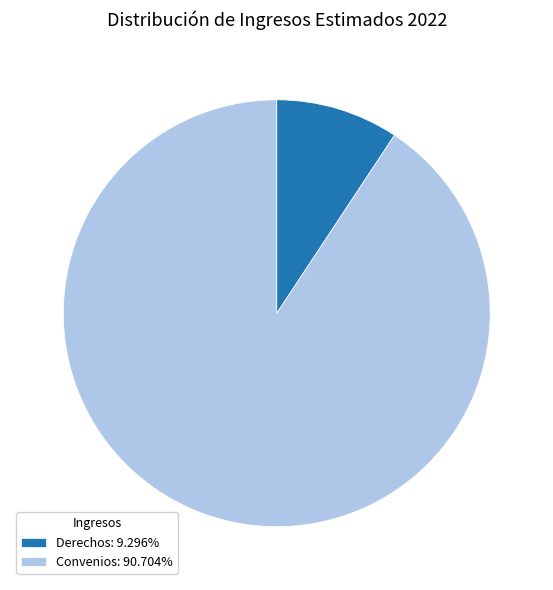

Is there a majority slice in this chart?

Yes